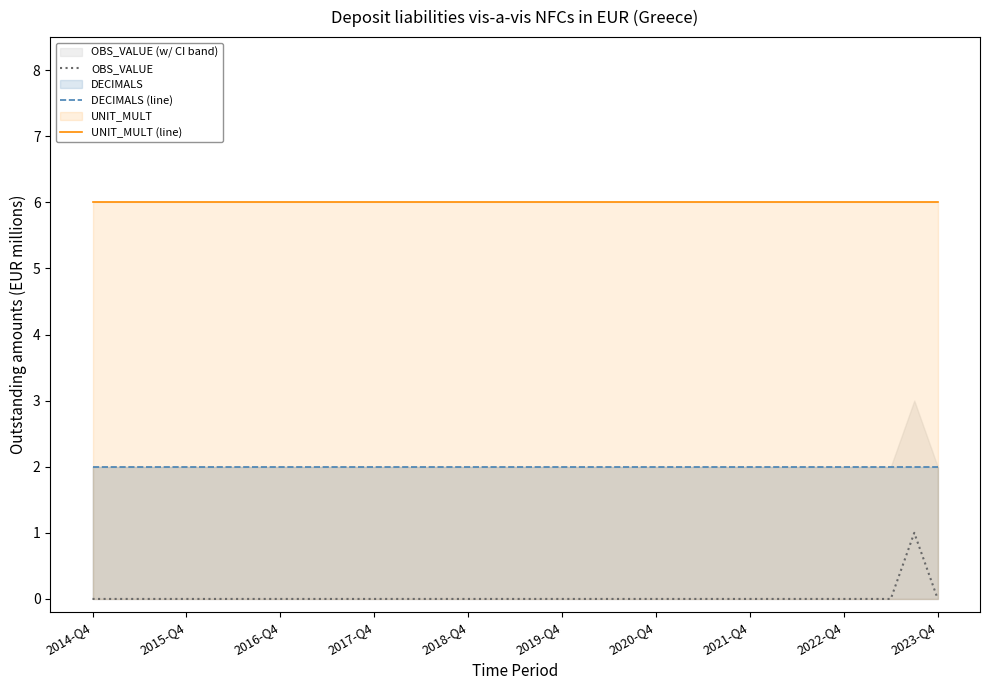

True or false: DECIMALS (line) and UNIT_MULT (line) cross at least once.

False